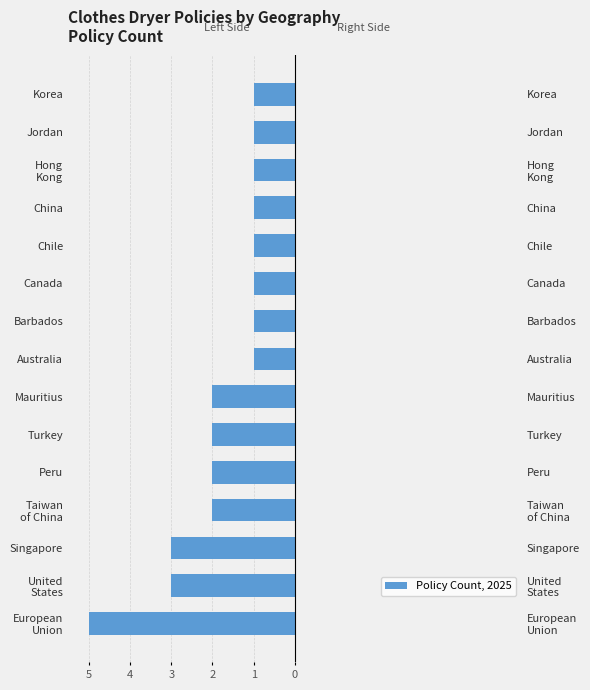

Are the bars horizontal?

Yes